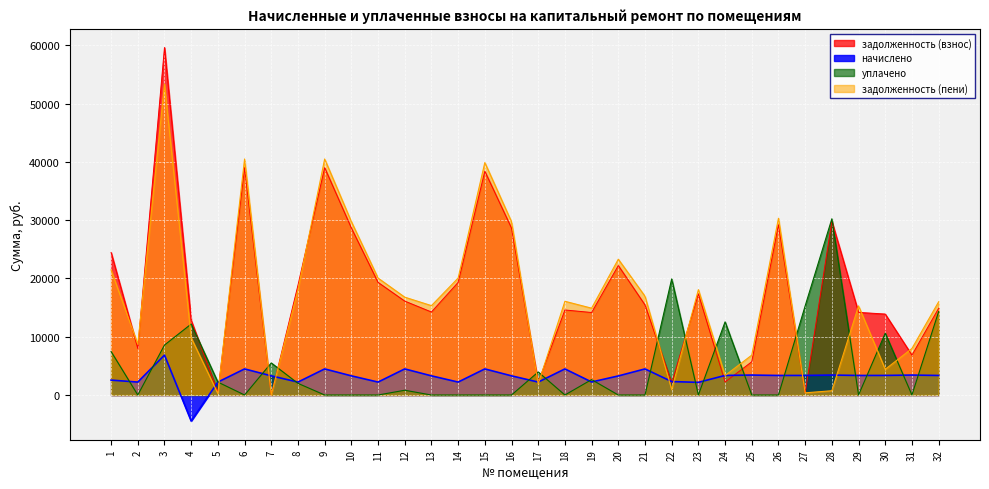

Which series has the largest total across all categories?

задолженность (взнос)